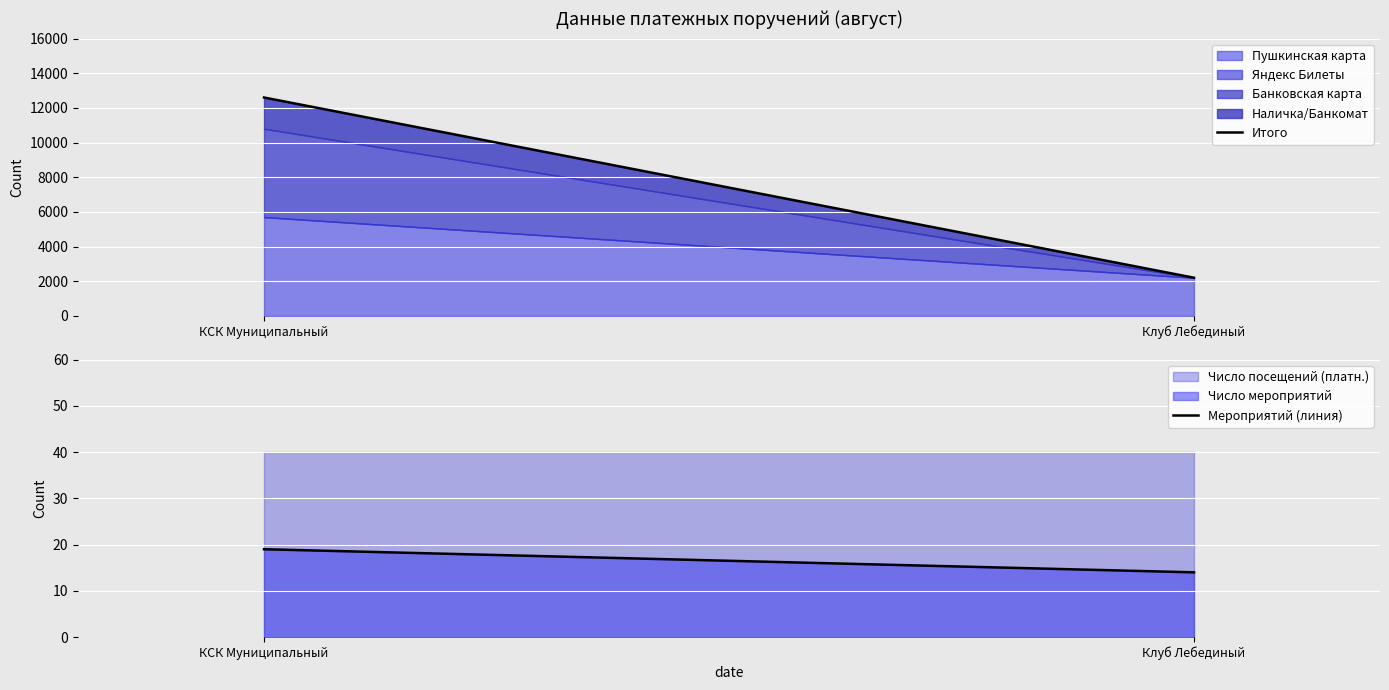

How many data points in Мероприятий (линия) are less than 19?

1